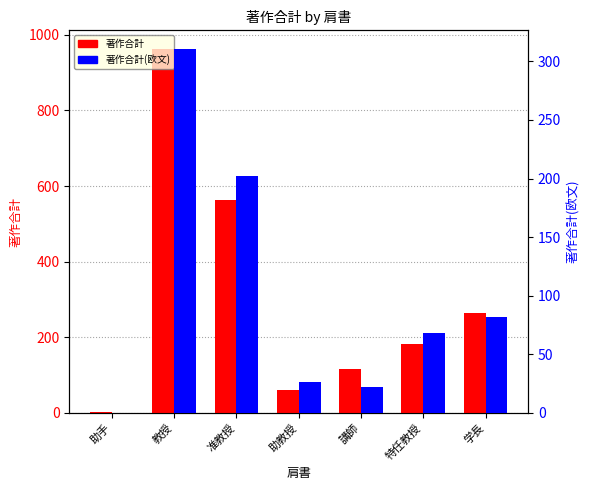

Count the number of data series in this chart.

2